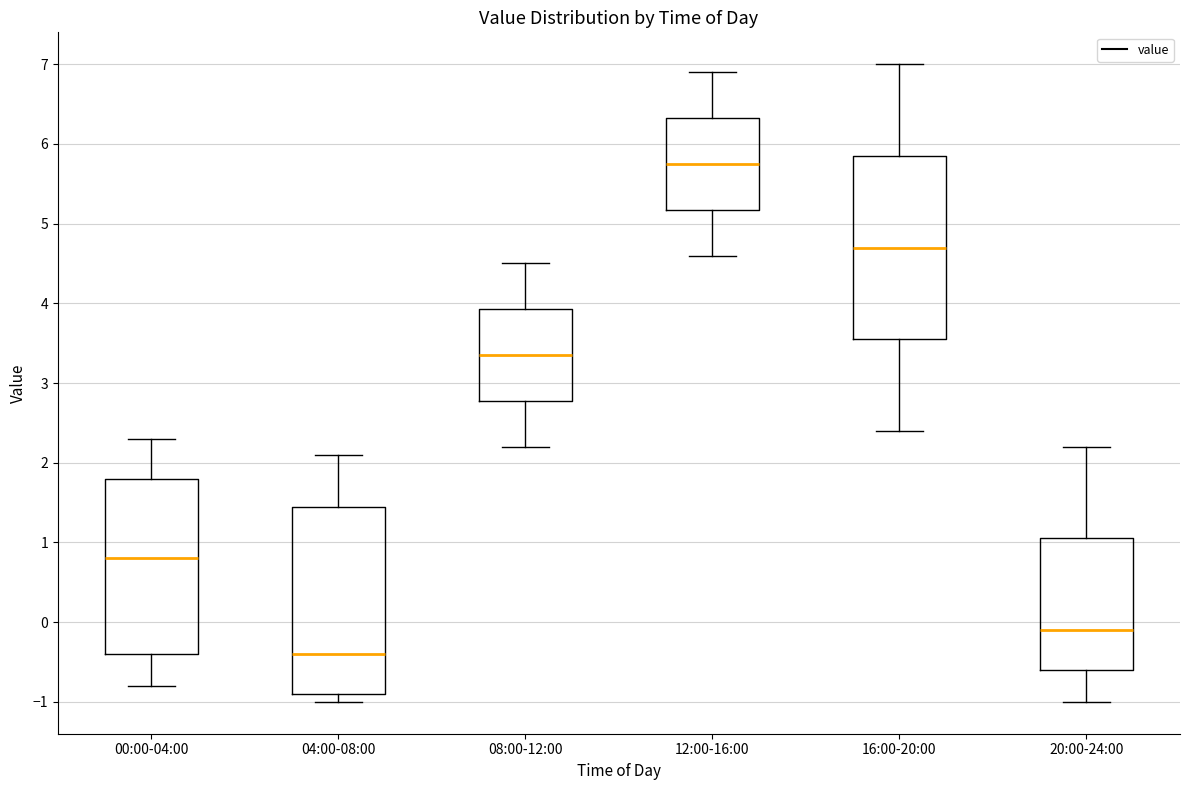

Reading left to right, read every box against the y-axis: the position of its median line, the range the box covers, and the ends of its whiskers. The values are not printed on the chart, so give them approximately, as read against the axis.

00:00-04:00: median 0.8, box -0.4 to 1.8, whiskers -0.8 to 2.3
04:00-08:00: median -0.4, box -0.9 to 1.5, whiskers -1.0 to 2.1
08:00-12:00: median 3.4, box 2.8 to 3.9, whiskers 2.2 to 4.5
12:00-16:00: median 5.8, box 5.2 to 6.3, whiskers 4.6 to 6.9
16:00-20:00: median 4.7, box 3.6 to 5.9, whiskers 2.4 to 7.0
20:00-24:00: median -0.1, box -0.6 to 1.1, whiskers -1.0 to 2.2